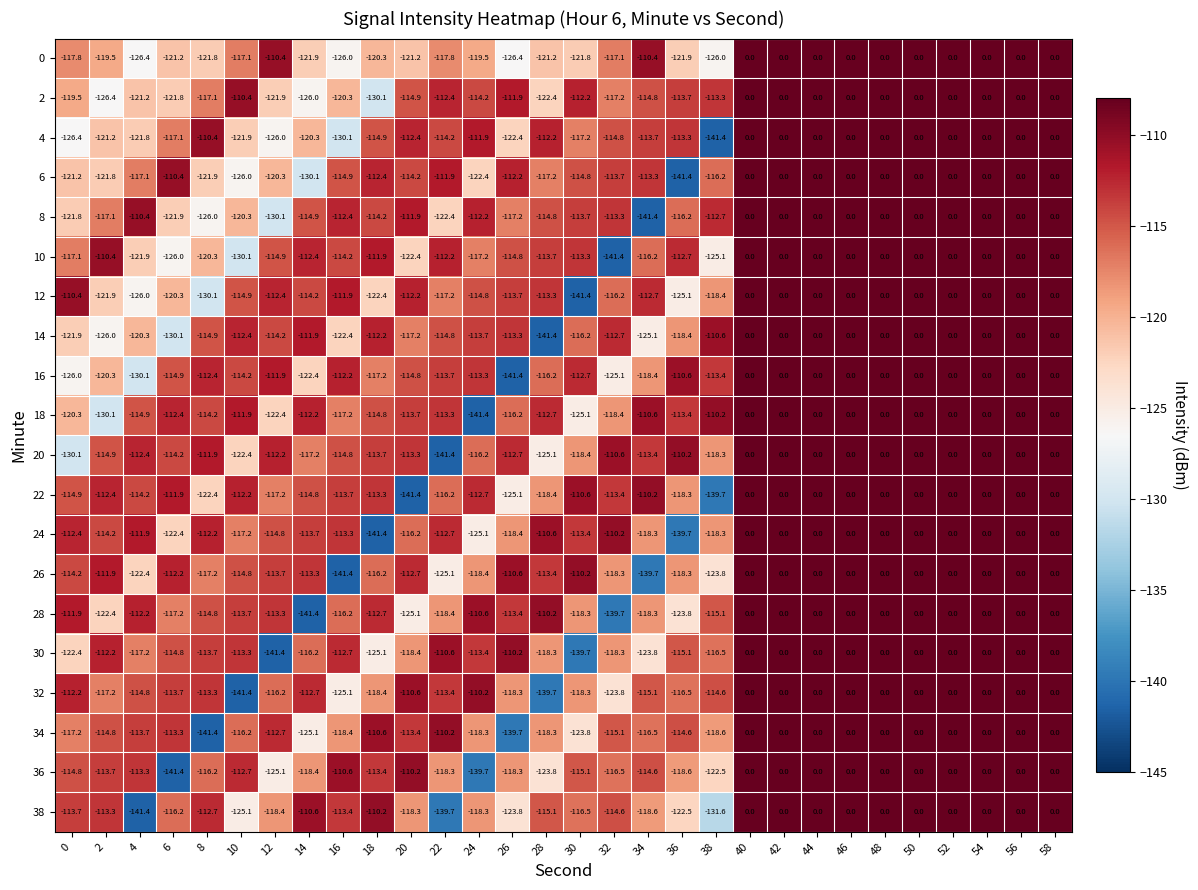

The 4 series shows -40.5 at 14. True or false?

False